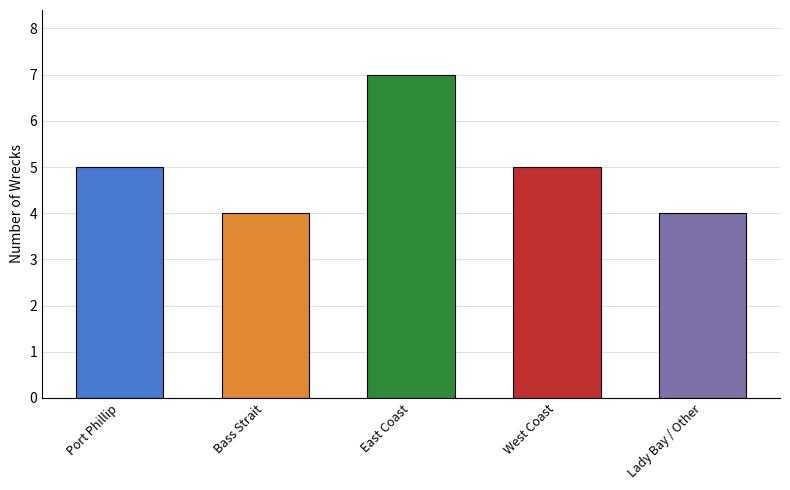

What is the average value?

5